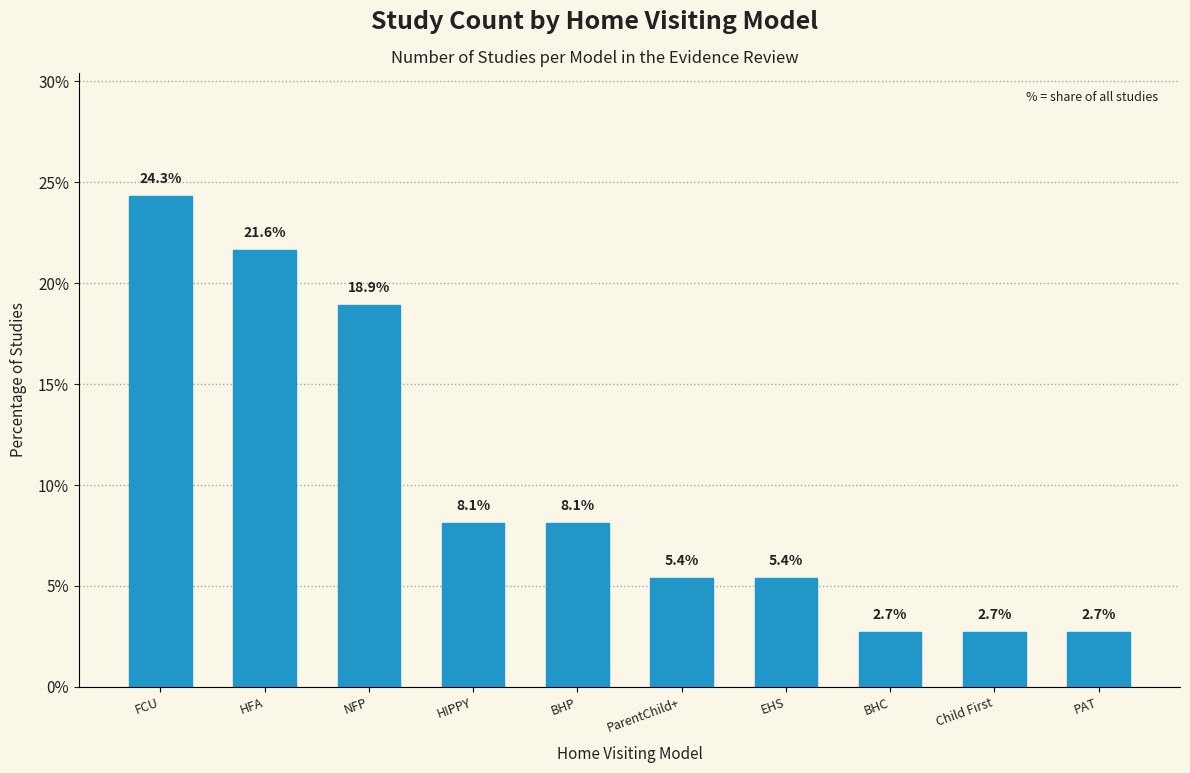

Which has a higher value, Child First or NFP?

NFP